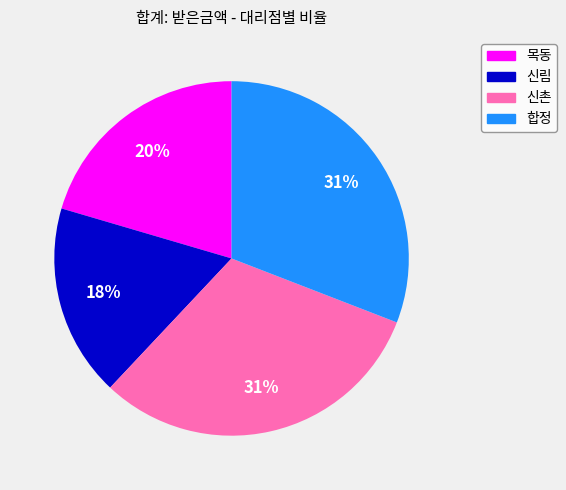

To the nearest percent, what is the difference between the 합정 and 신림 slice percentages?

13%